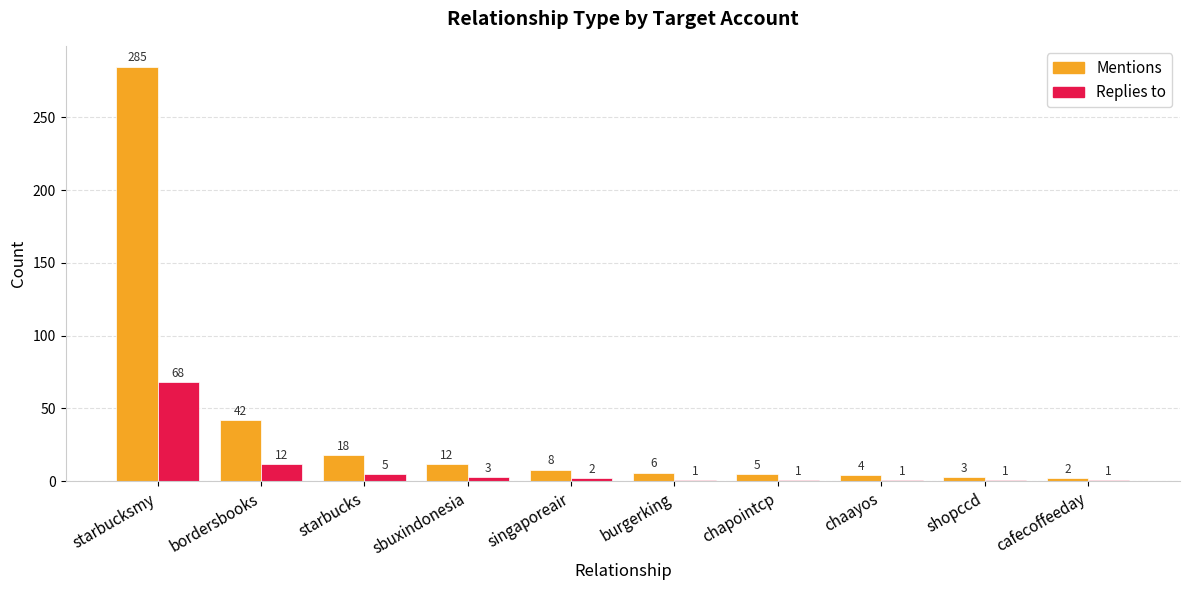

At which label does Replies to reach its peak?

starbucksmy